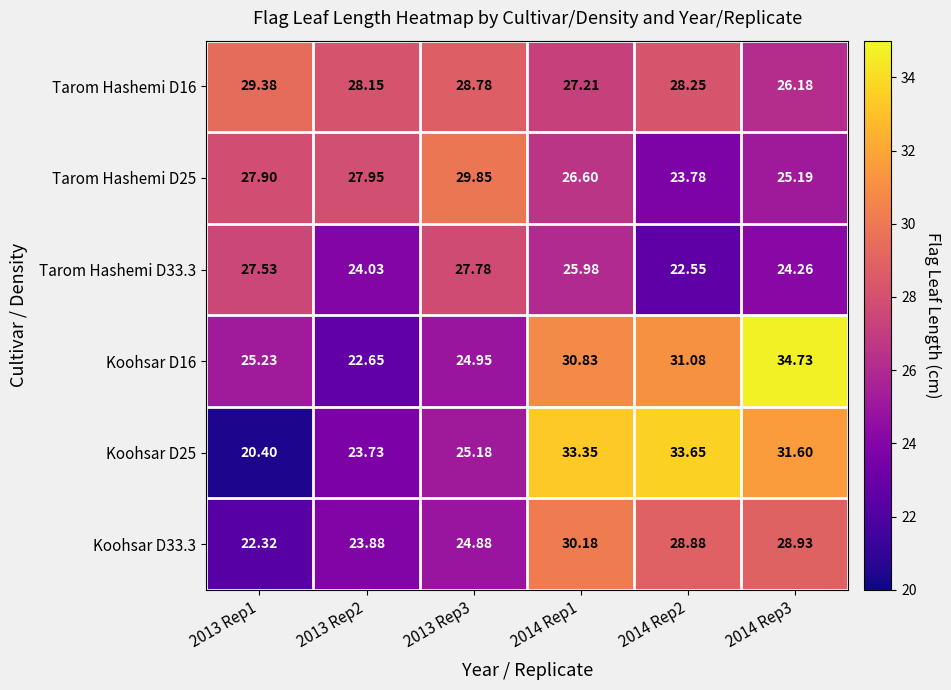

What is the difference between the highest and lowest values at 2013 Rep1?

9.0